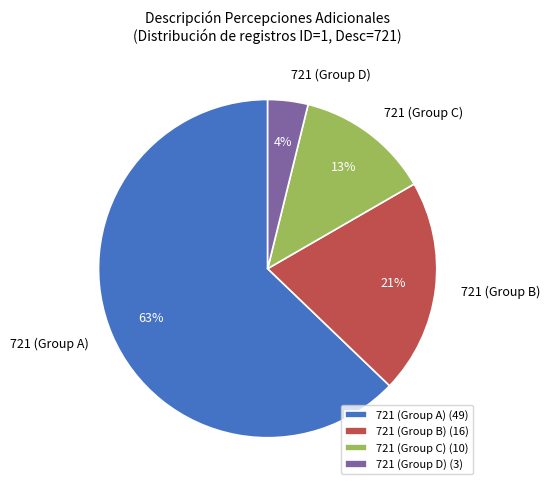

To the nearest percent, what is the average slice percentage?

25%